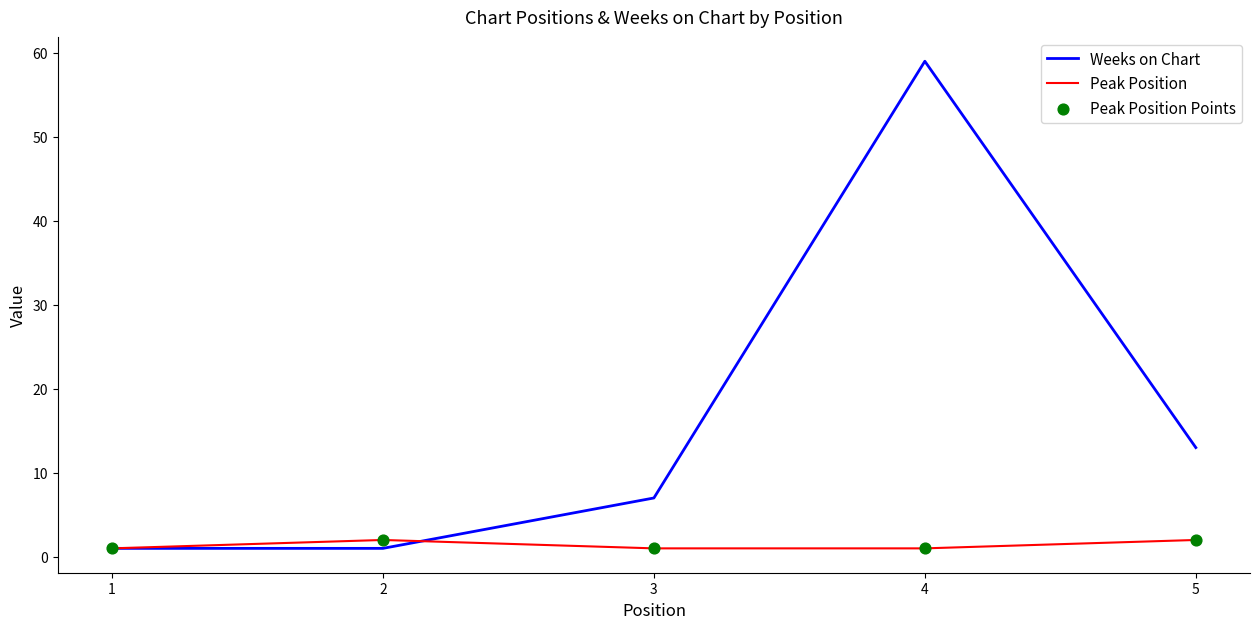

Which series changed the most between 1 and 3?

Weeks on Chart